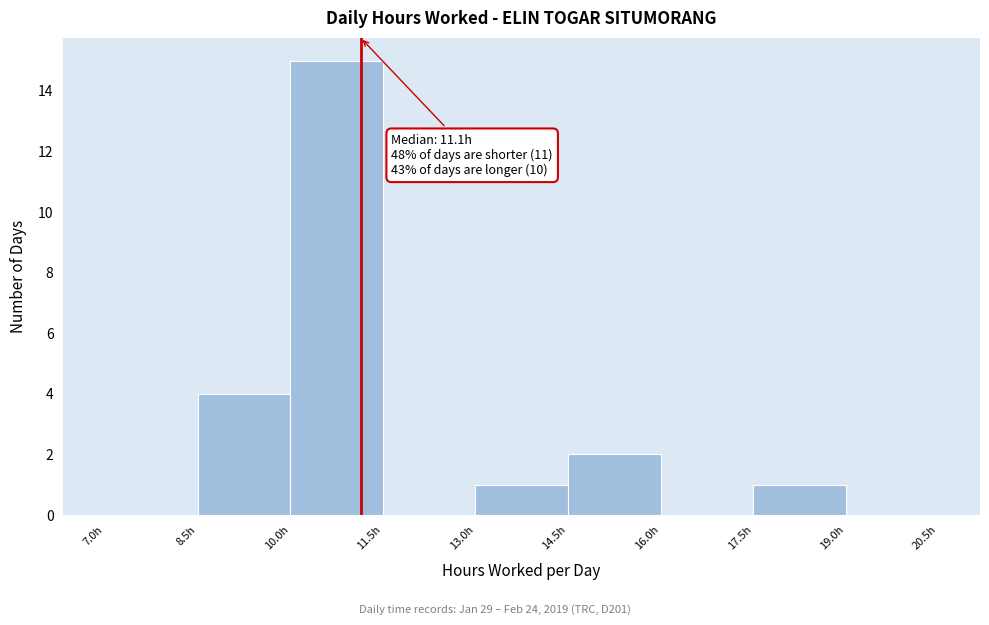

Over which range of the x-axis is the bar tallest?

10.0 to 11.5